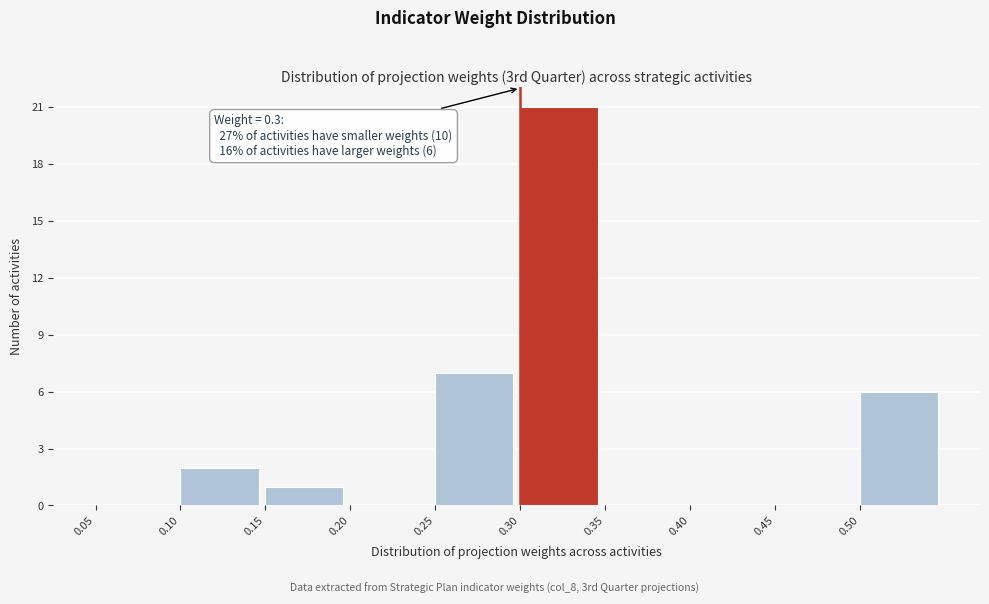

Over which range of the x-axis is the bar tallest?

0.30 to 0.35